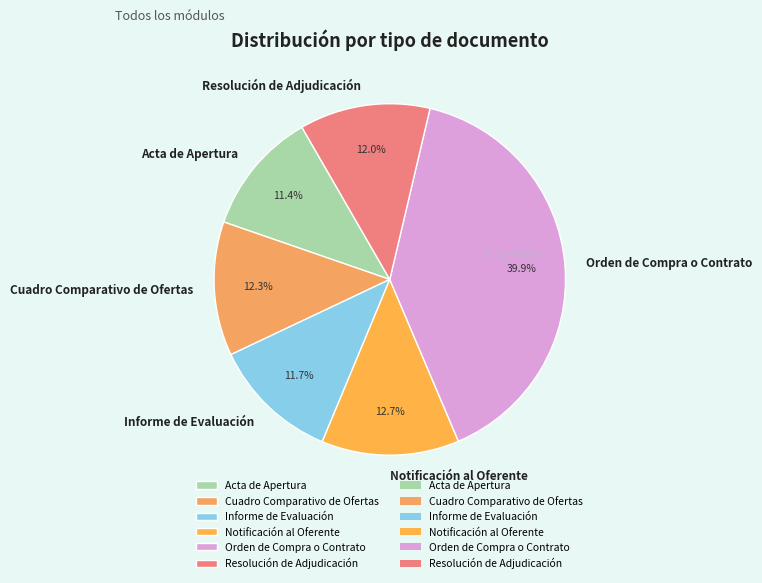

Approximately how many times larger is the value at Informe de Evaluación compared to Resolución de Adjudicación?

1.0